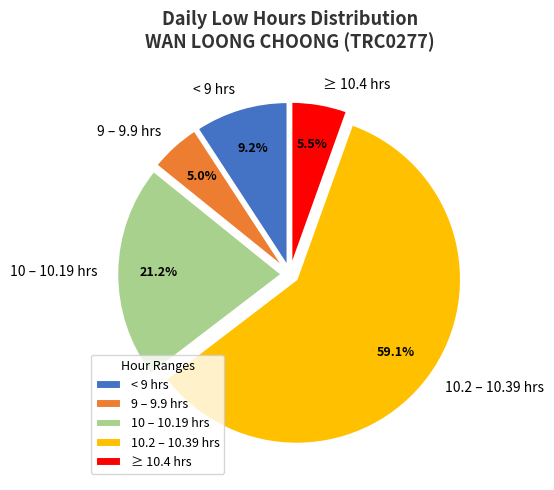

Which has a higher value, ≥ 10.4 hrs or 10.2 – 10.39 hrs?

10.2 – 10.39 hrs